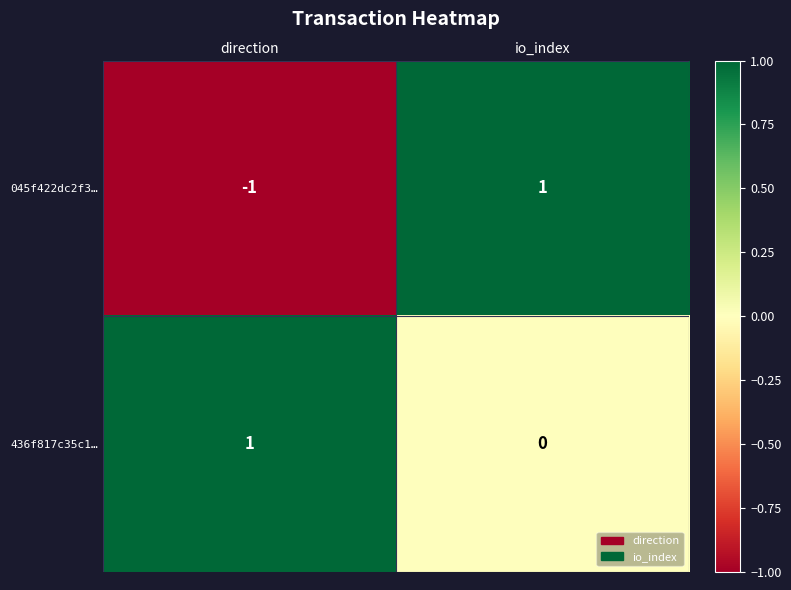

Rank the series at io_index from highest to lowest value.

045f422dc2f3…, 436f817c35c1…